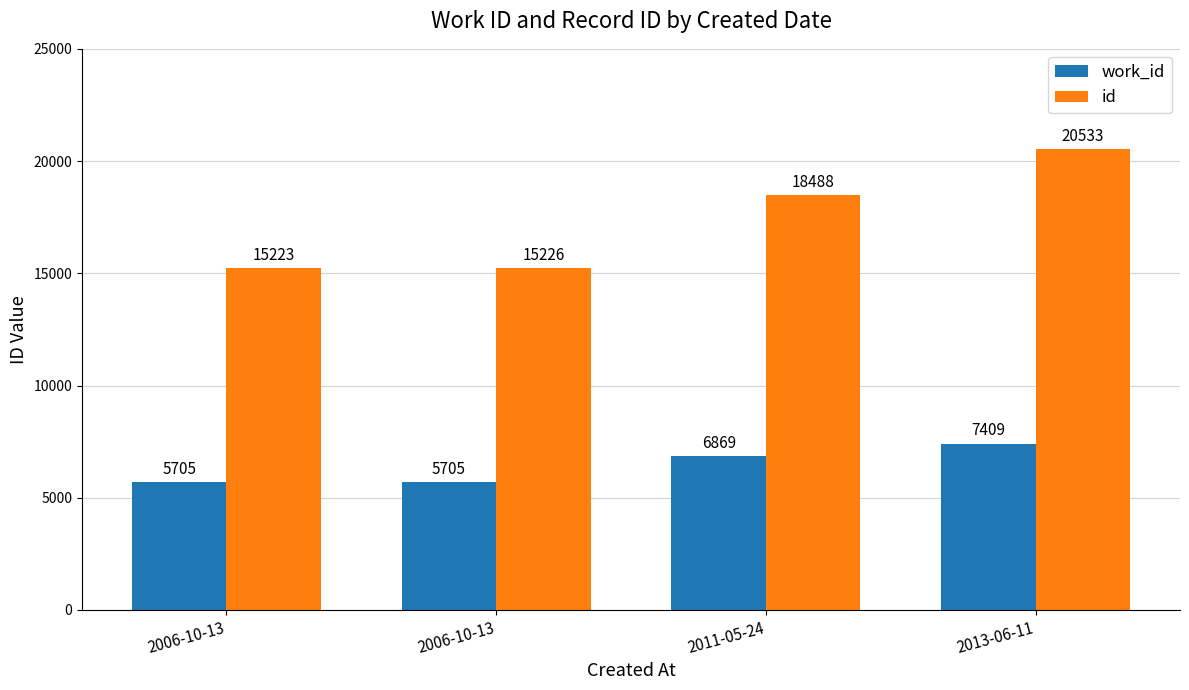

What is the difference between the second highest and second lowest values in the id series?

3262